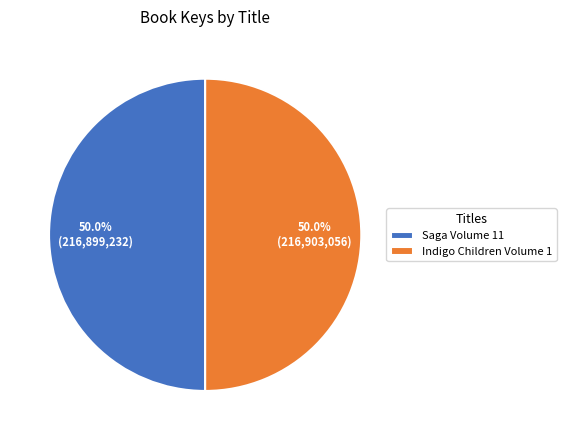

To the nearest percent, what portion does Indigo Children Volume 1 represent?

50%